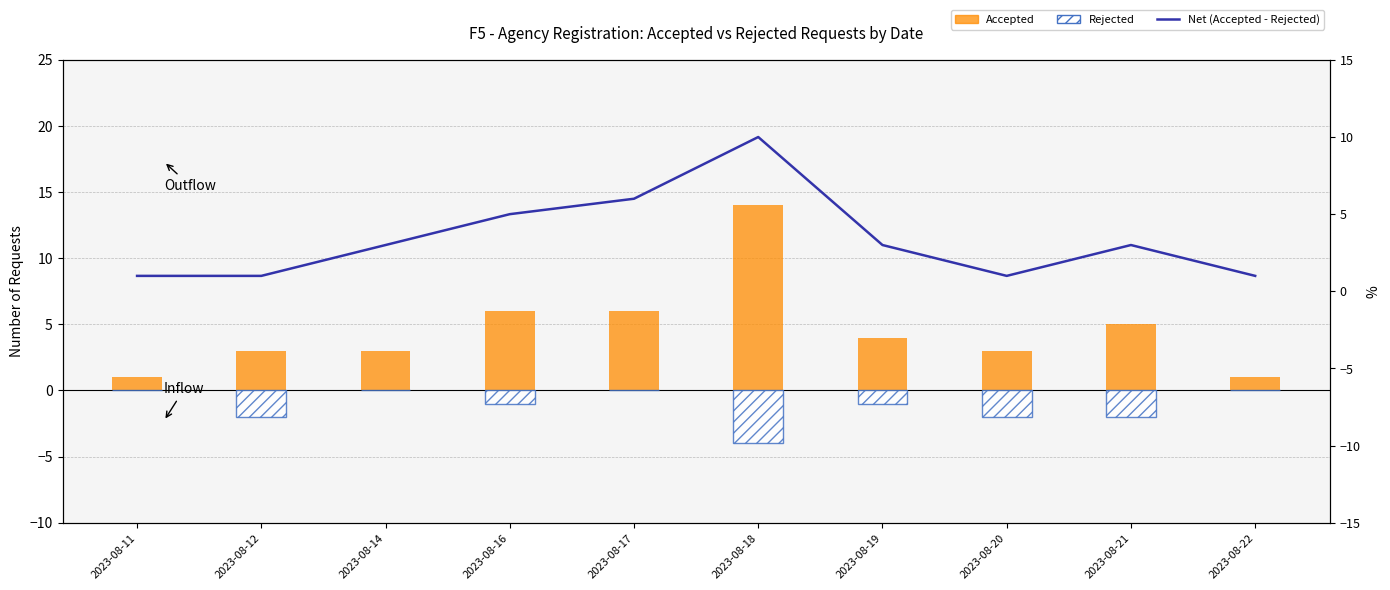

The value of Net (Accepted - Rejected) at 2023-08-14 is 3. True or false?

True